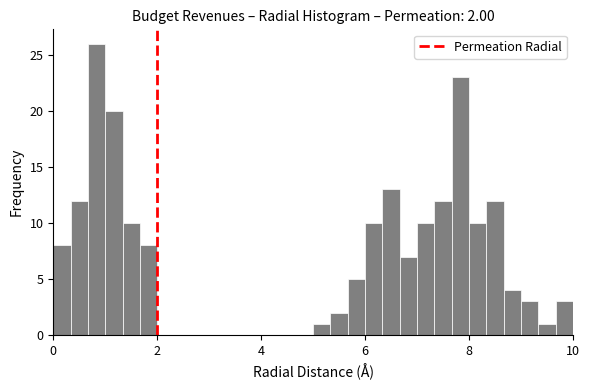

Around what value on the x-axis is the tallest bar? Give the approximate position of its centre, as read against the axis.

0.8